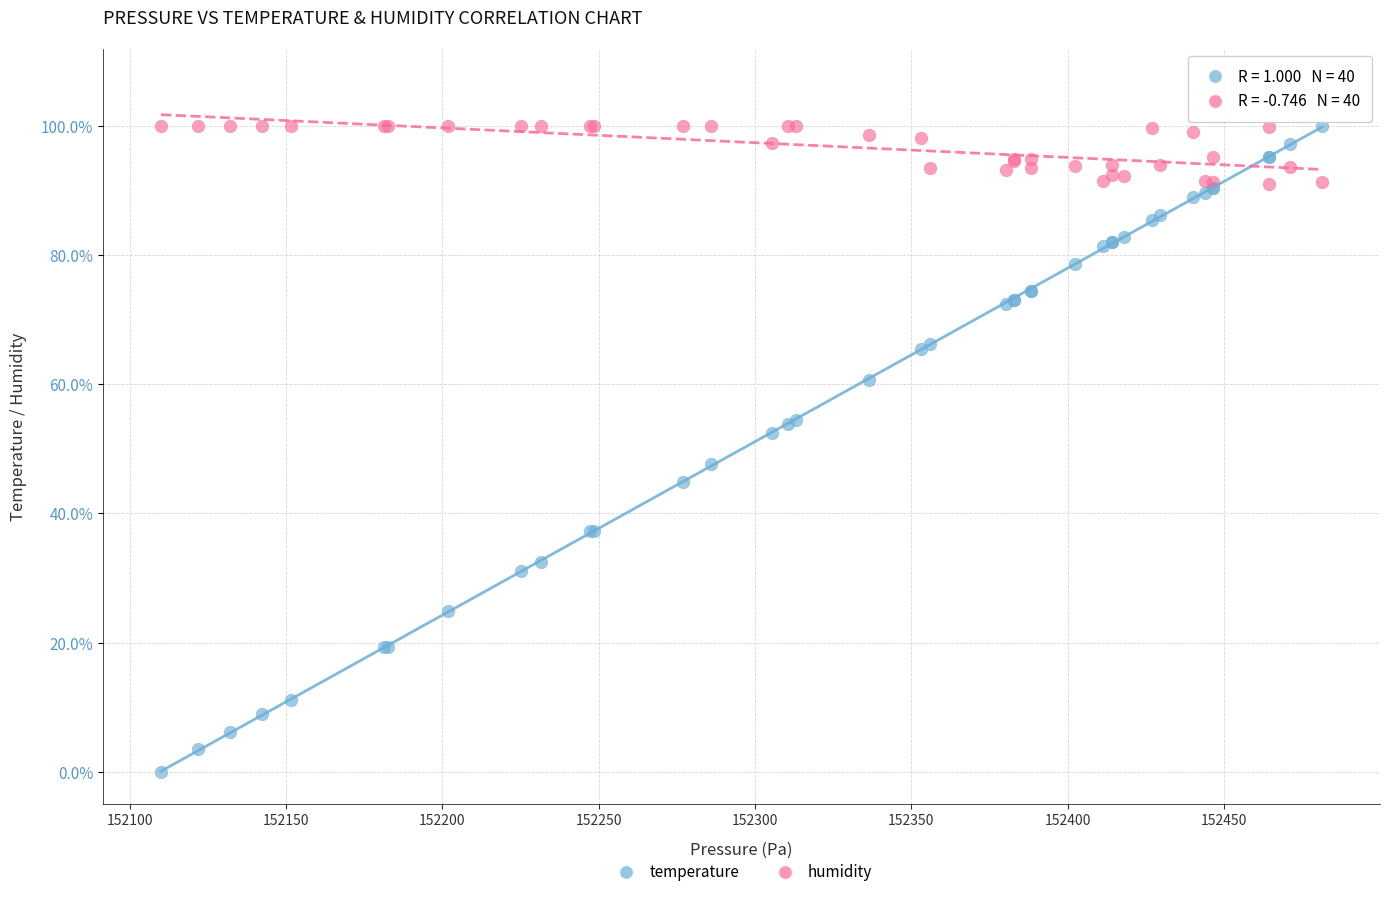

What are all the series names shown in the legend?

temperature, humidity